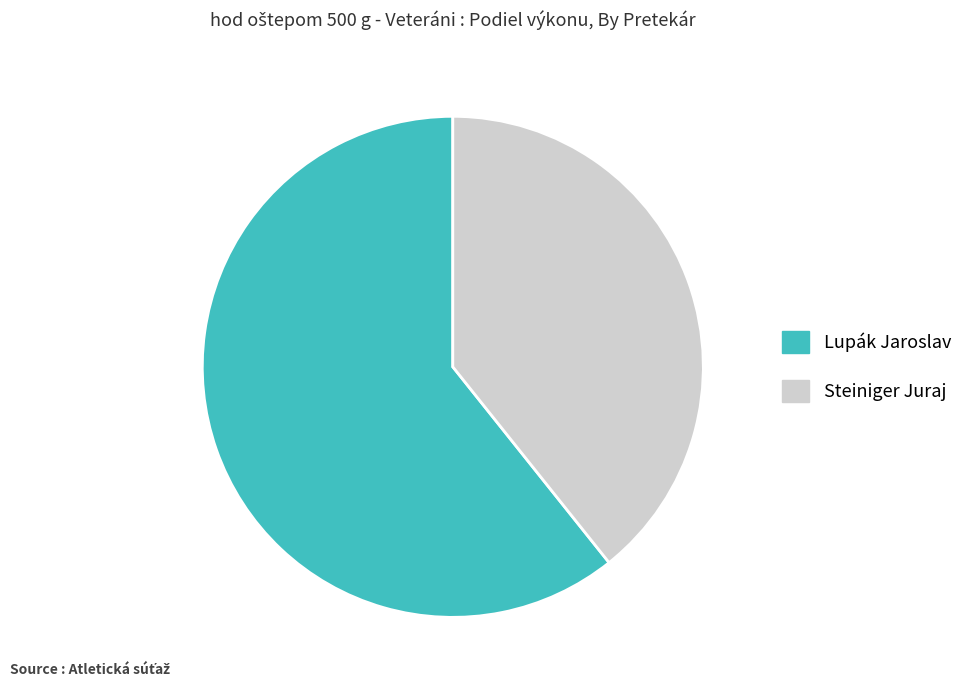

Does Steiniger Juraj account for over 50% of the chart?

No